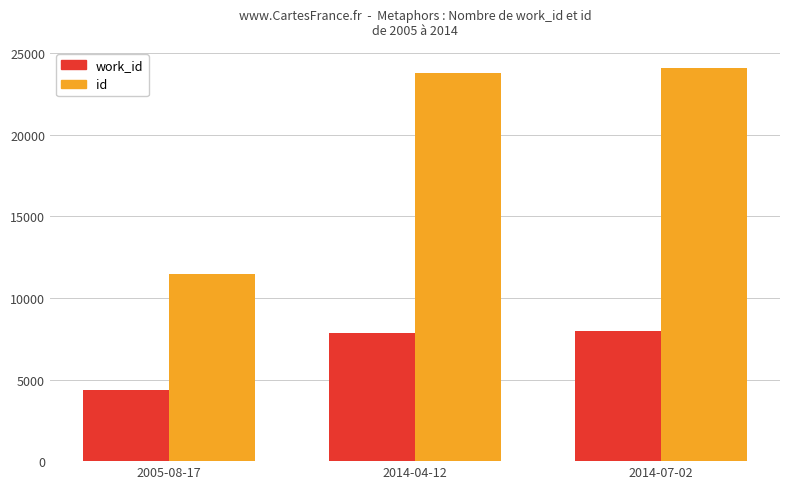

What is the total value across all series at 2014-04-12?

31642